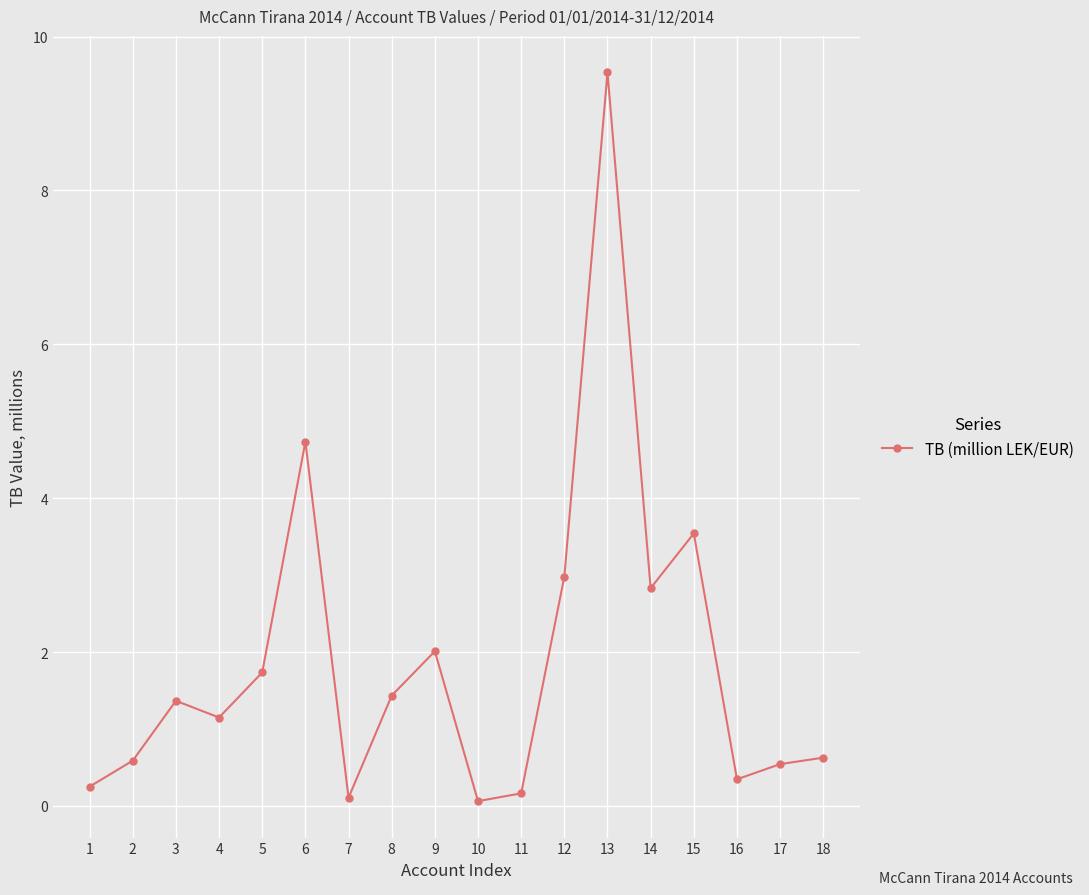

At which label does the data first exceed 1?

3